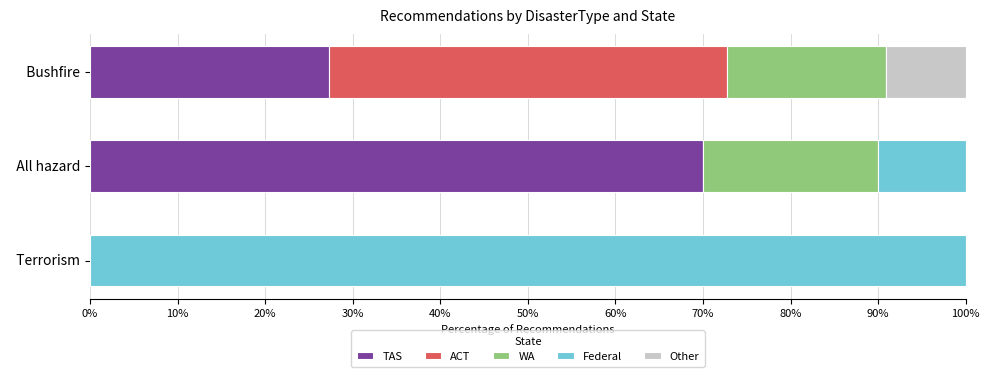

What is the sum of all TAS values?

97.3